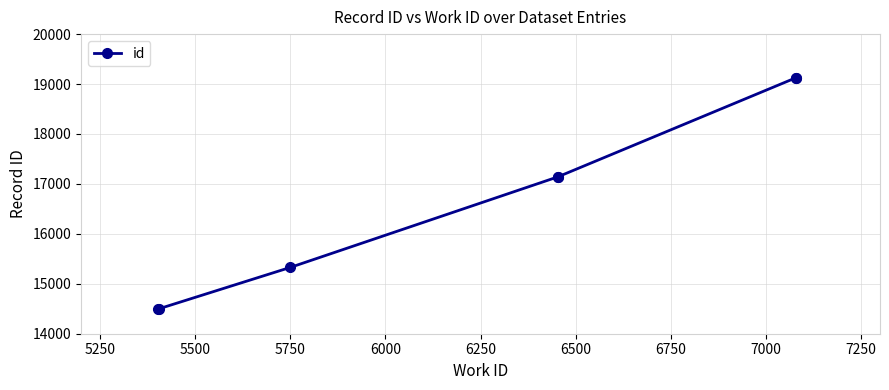

What is the minimum value shown in the chart?

14497